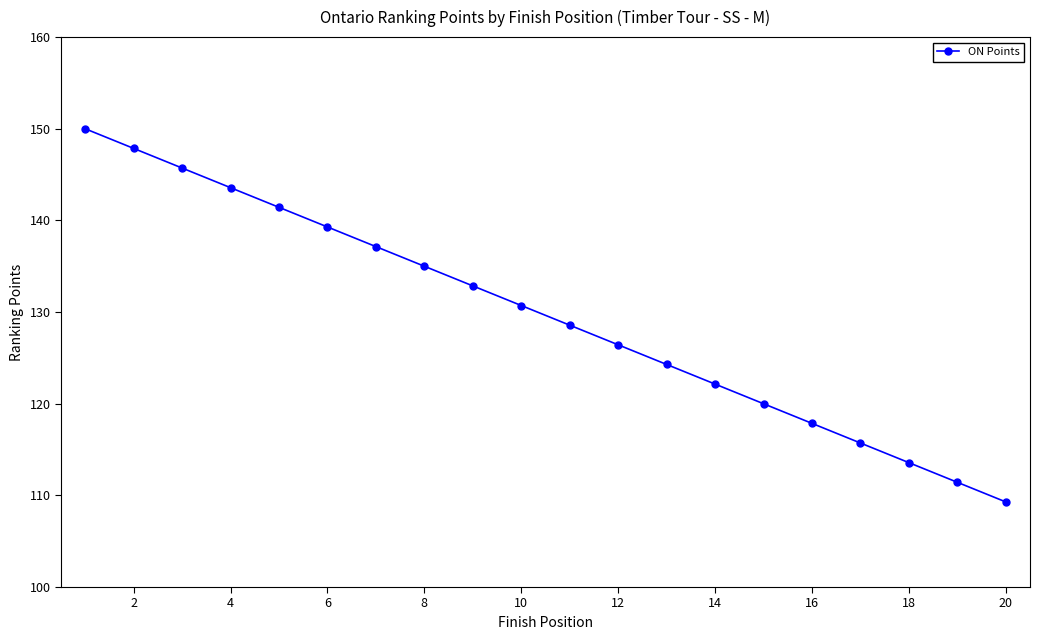

What is the minimum value shown in the chart?

109.3